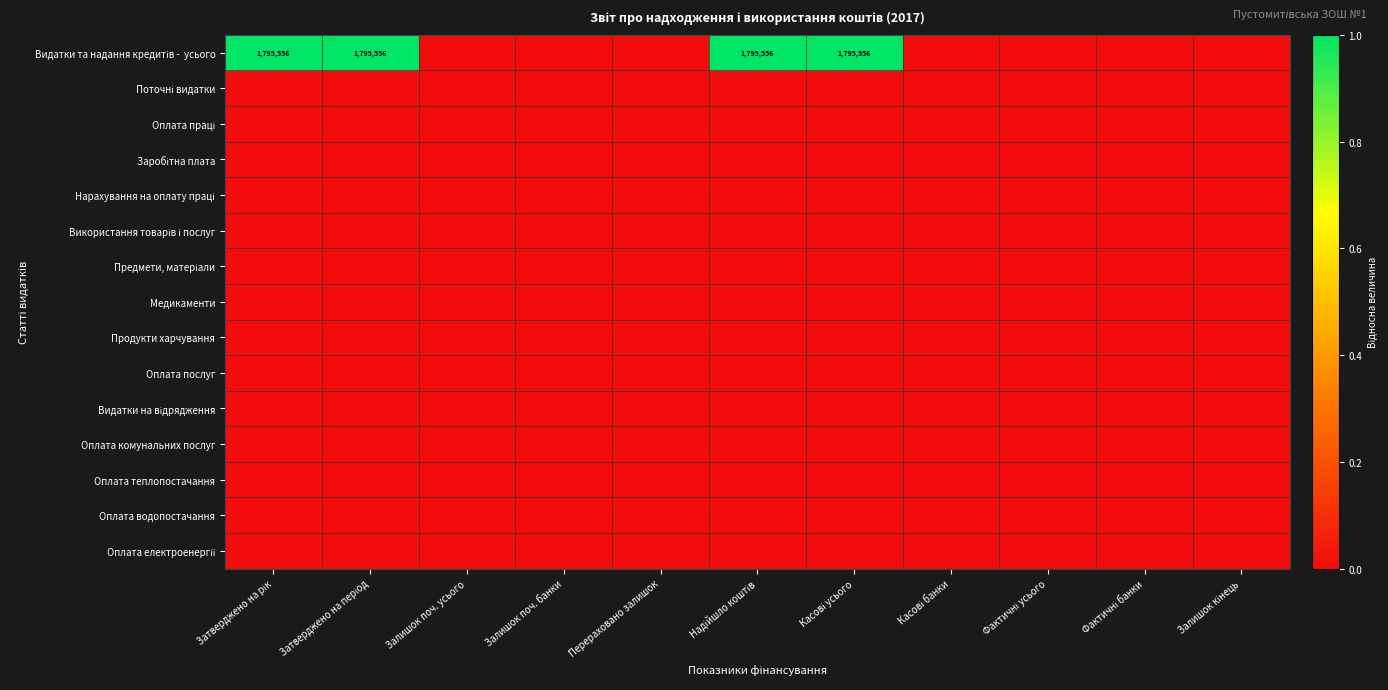

Rank the series at Залишок поч. усього from highest to lowest value.

Видатки та надання кредитів - усього, Поточні видатки, Оплата праці, Заробітна плата, Нарахування на оплату праці, Використання товарів і послуг, Предмети, матеріали, Медикаменти, Продукти харчування, Оплата послуг, Видатки на відрядження, Оплата комунальних послуг, Оплата теплопостачання, Оплата водопостачання, Оплата електроенергії